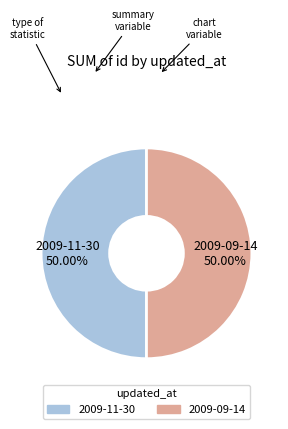

True or false: 2009-09-14 accounts for 50% of the total.

True